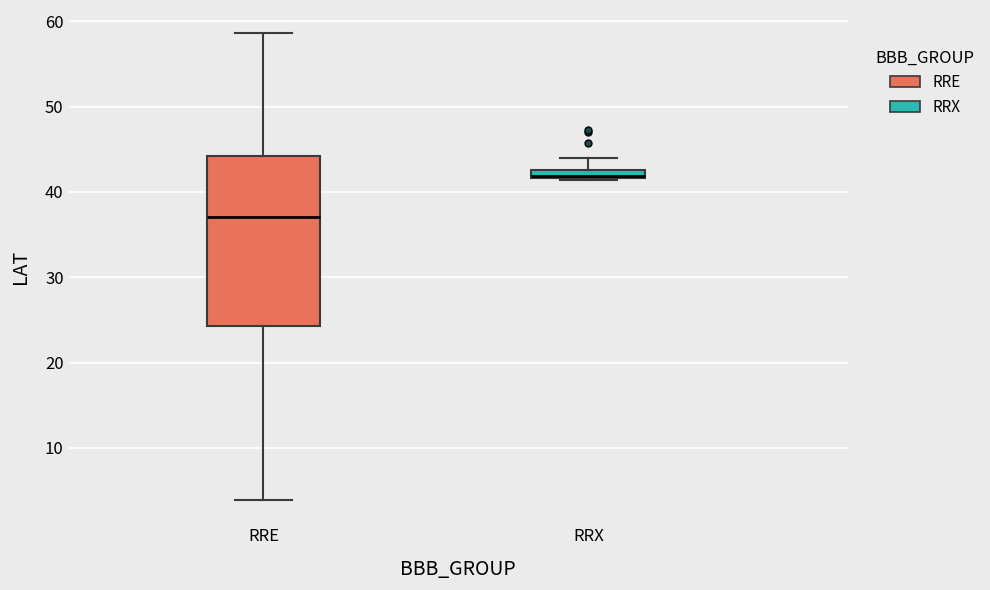

Where is the lower edge of the box for RRE on the y-axis? The values are not printed on the chart, so give them approximately, as read against the axis.

24